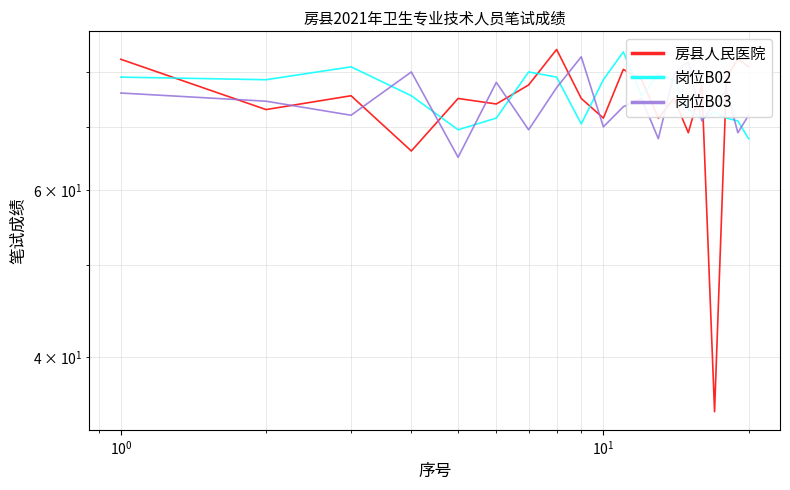

How many lines are shown in the chart?

3